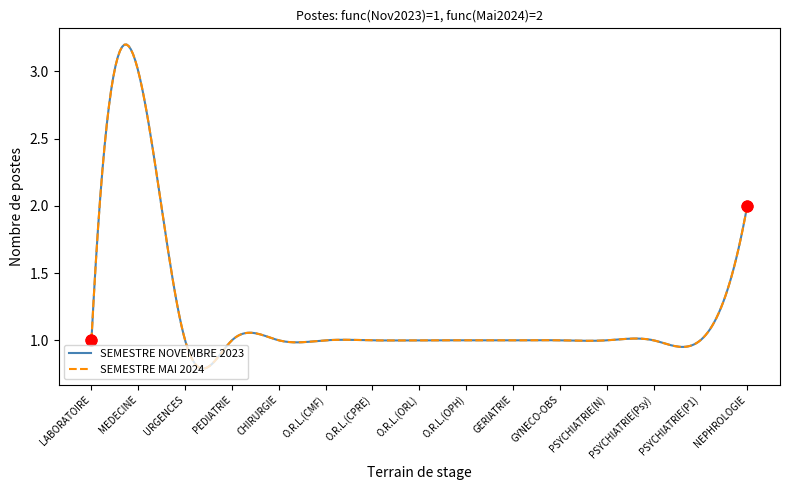

Which series has the largest total across all categories?

SEMESTRE NOVEMBRE 2023